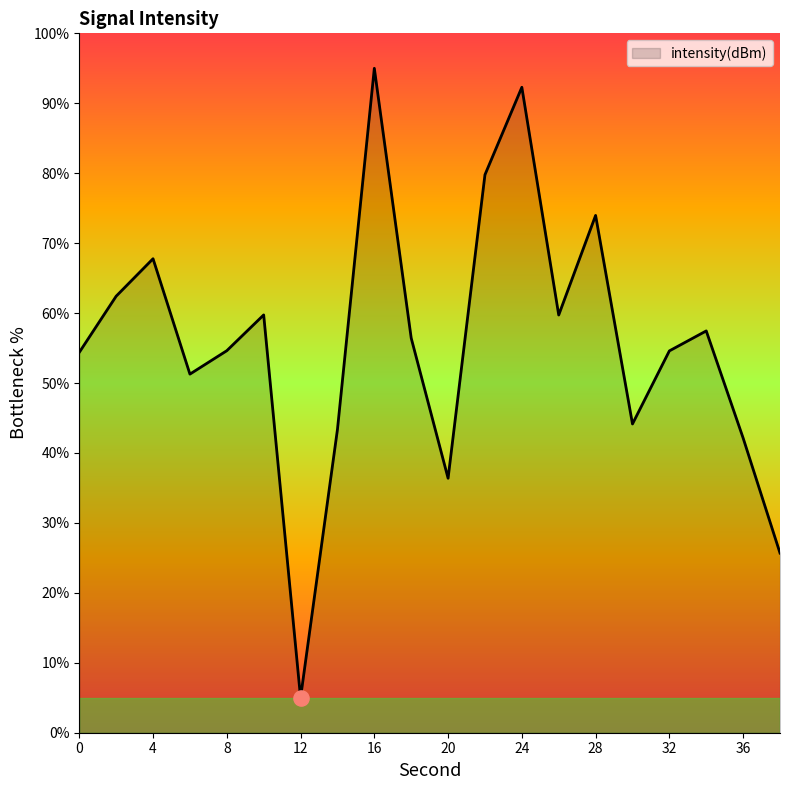

What is the minimum value shown in the chart?

5.0